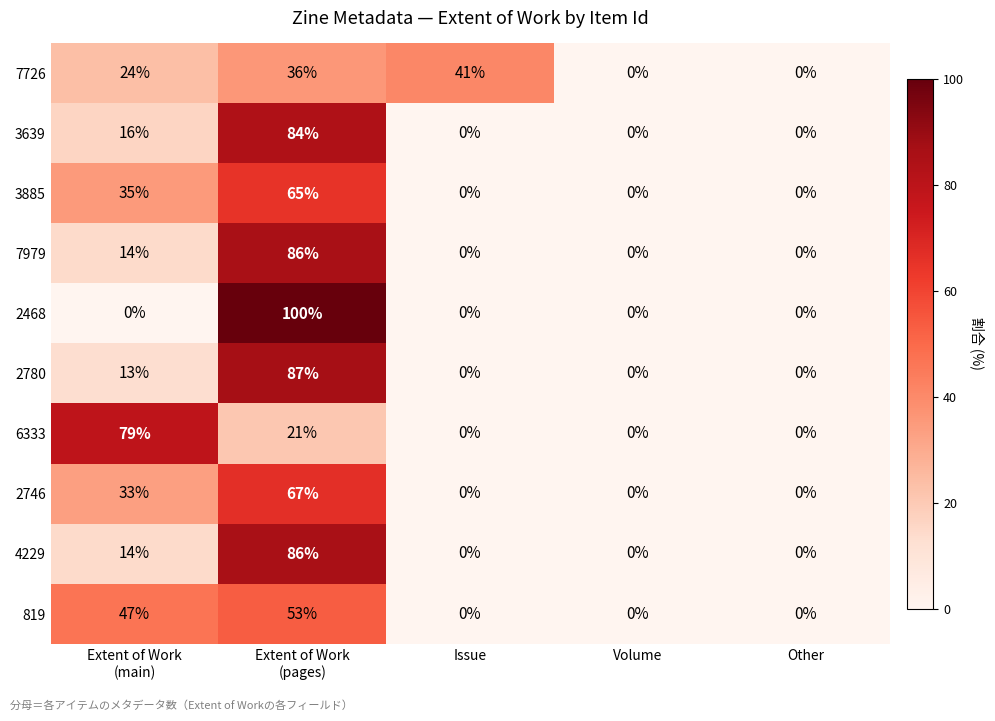

The 2780 series shows -41 at Issue. True or false?

False